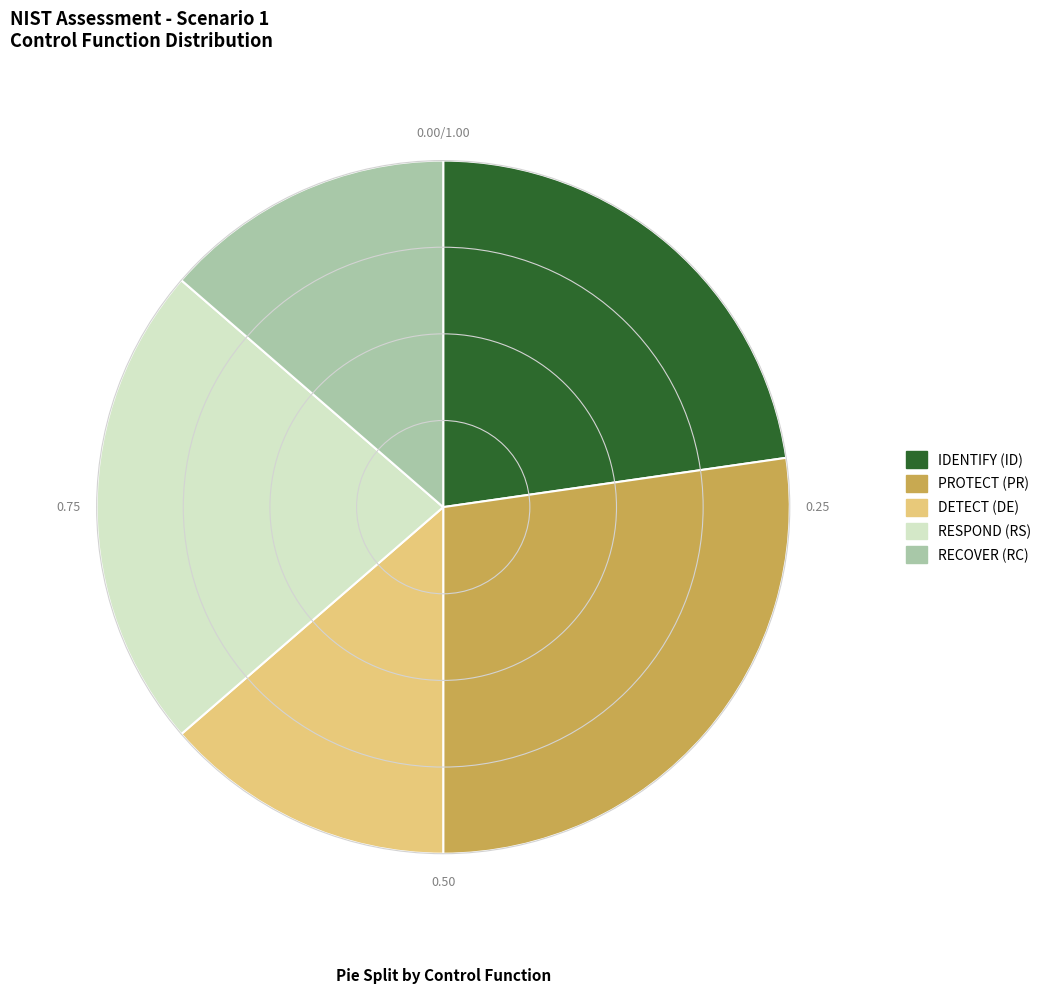

How many segments does this pie chart have?

5